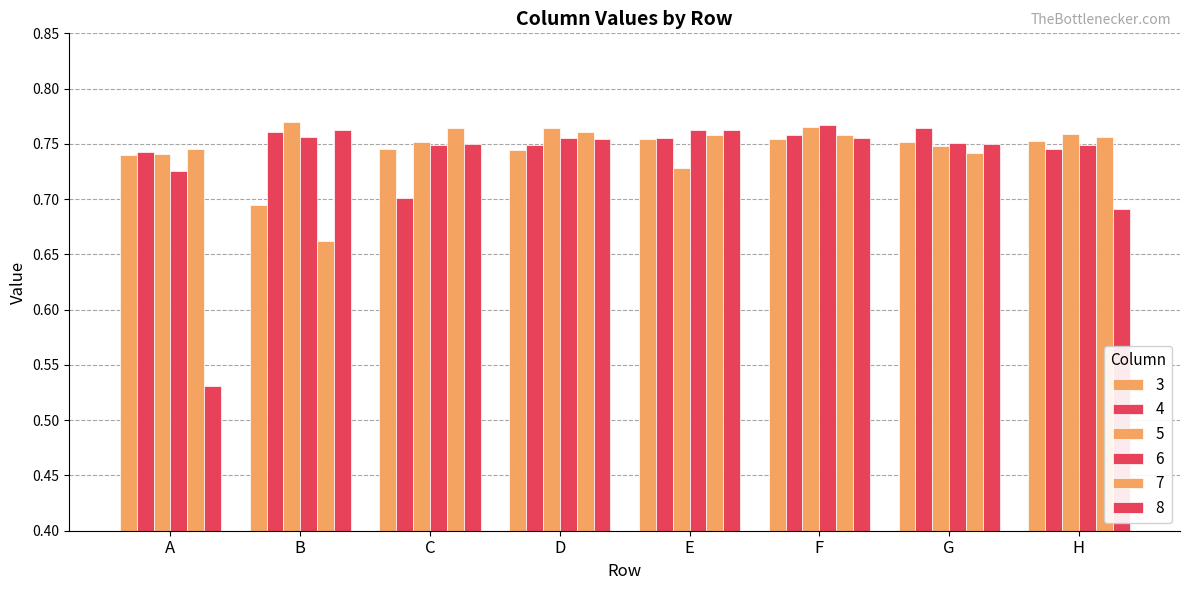

Count the number of categories in the chart.

8